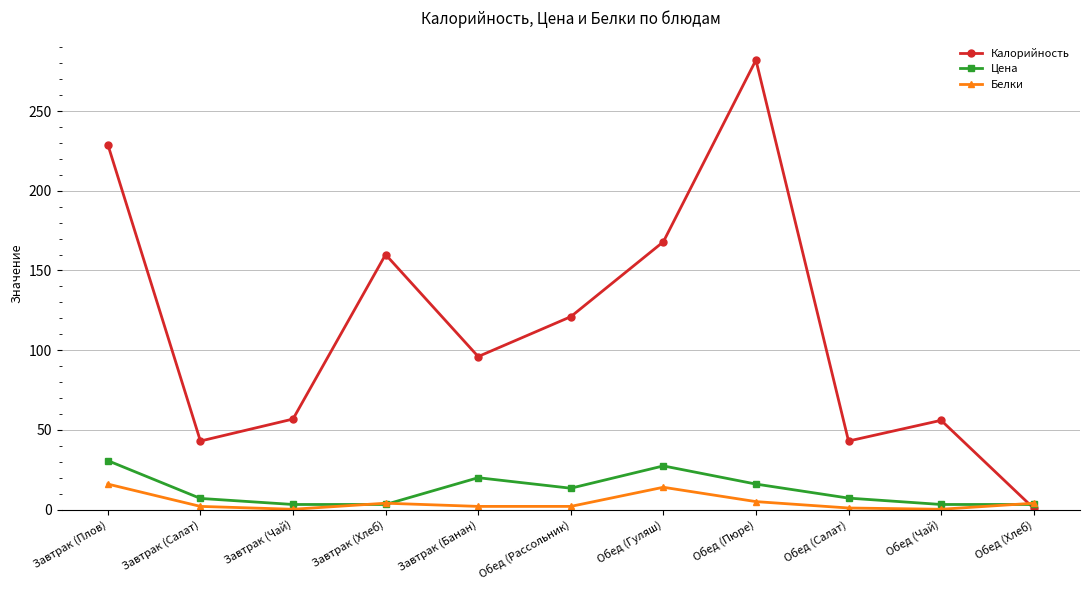

In Калорийность, how many points are higher than both neighbors (excluding endpoints)?

3